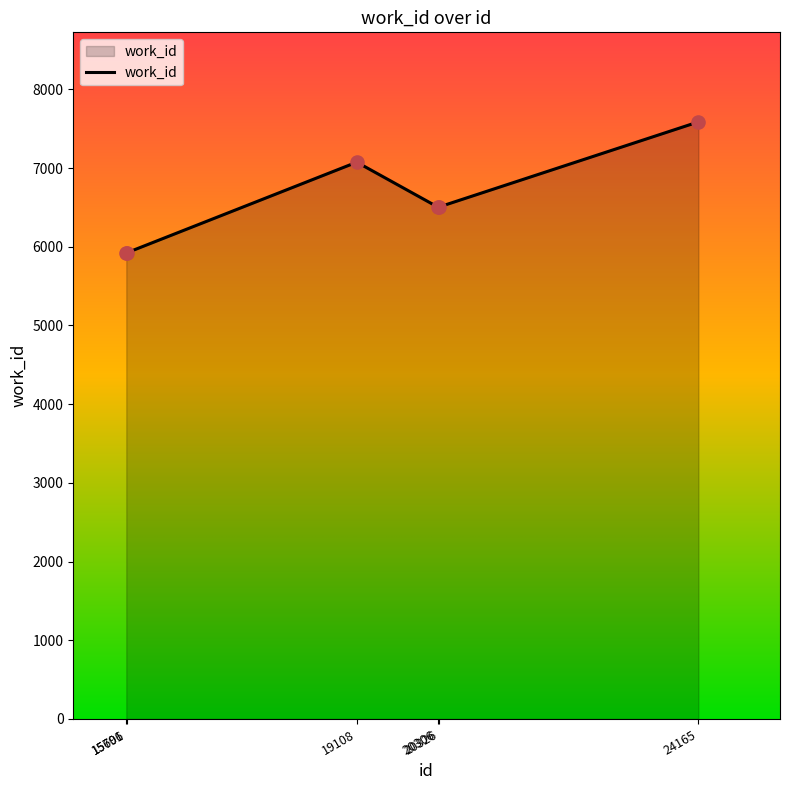

What is the change in value from 15696 to 19108?

+1155